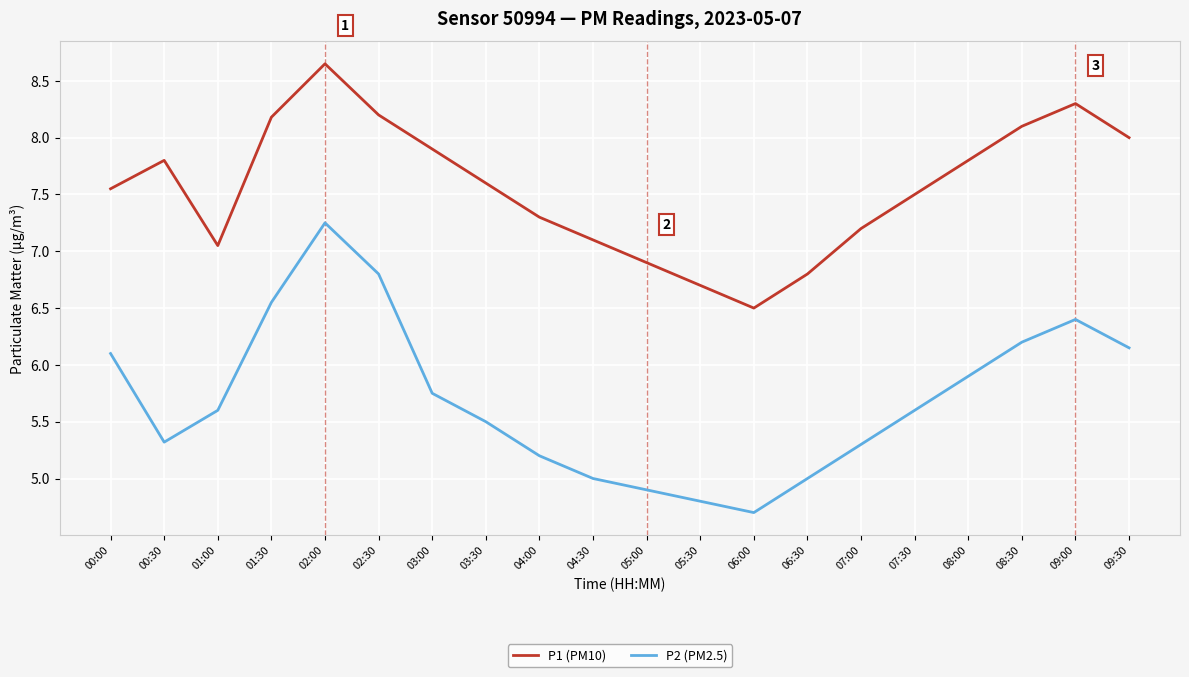

Rank the series by their average value, from lowest to highest.

P2 (PM2.5), P1 (PM10)